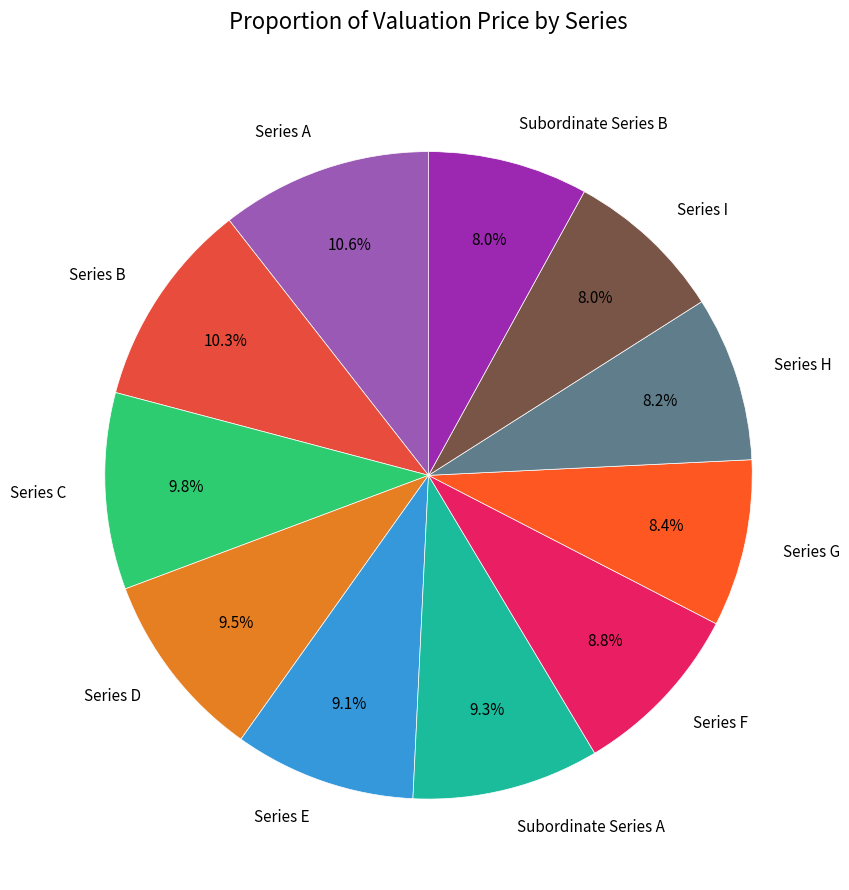

To the nearest percent, what portion does Subordinate Series A represent?

9%